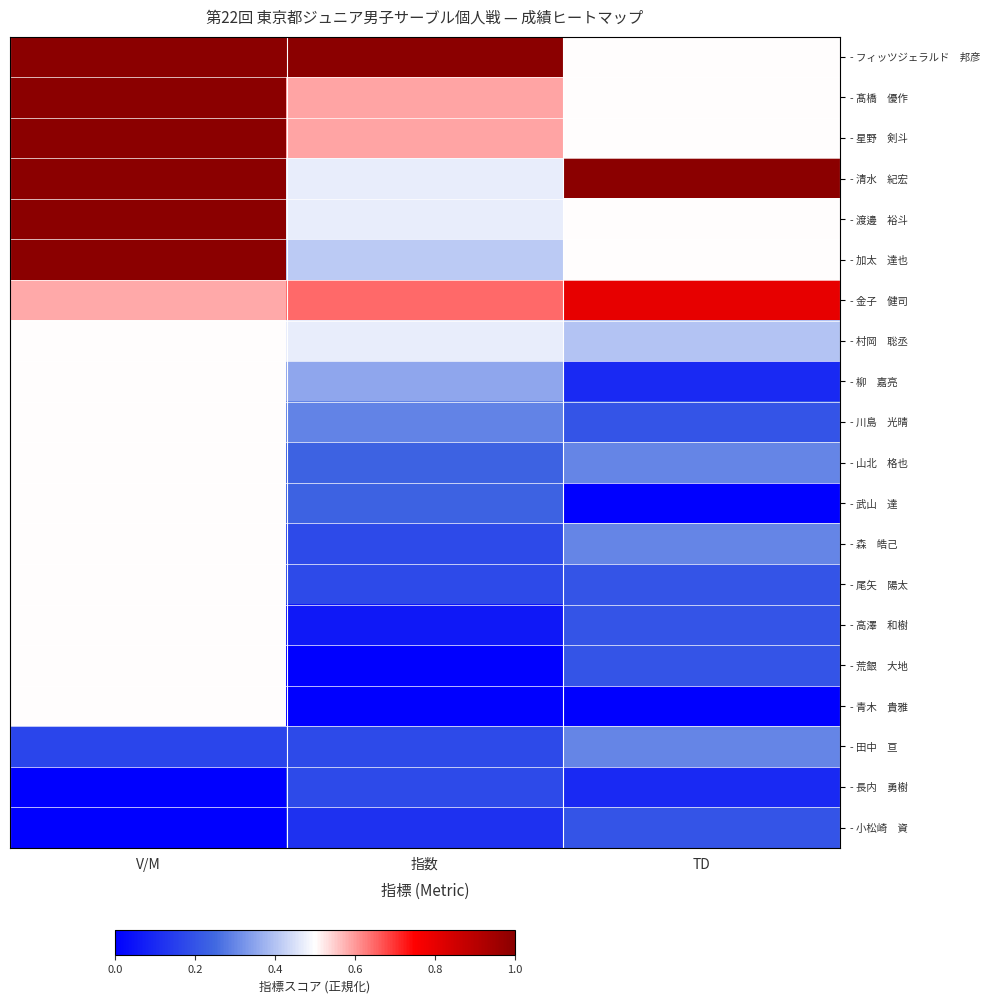

Rank the series by their maximum value, from lowest to highest.

- 長内 勇樹, - 小松崎 資, - 田中 亘, - 村岡 聡丞, - 柳 嘉亮, - 川島 光晴, - 山北 格也, - 武山 達, - 森 皓己, - 尾矢 陽太, - 高澤 和樹, - 荒銀 大地, - 青木 貴雅, - 金子 健司, - フィッツジェラルド 邦彦, - 髙橋 優作, - 星野 剣斗, - 清水 紀宏, - 渡邊 裕斗, - 加太 達也